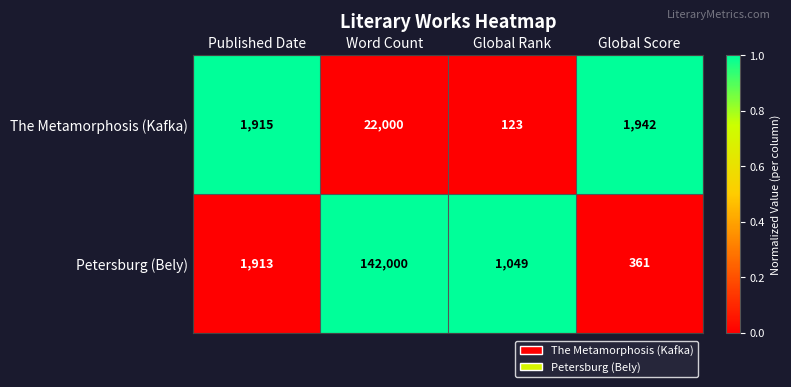

List the series in order of their peak value, highest first.

Petersburg (Bely), The Metamorphosis (Kafka)